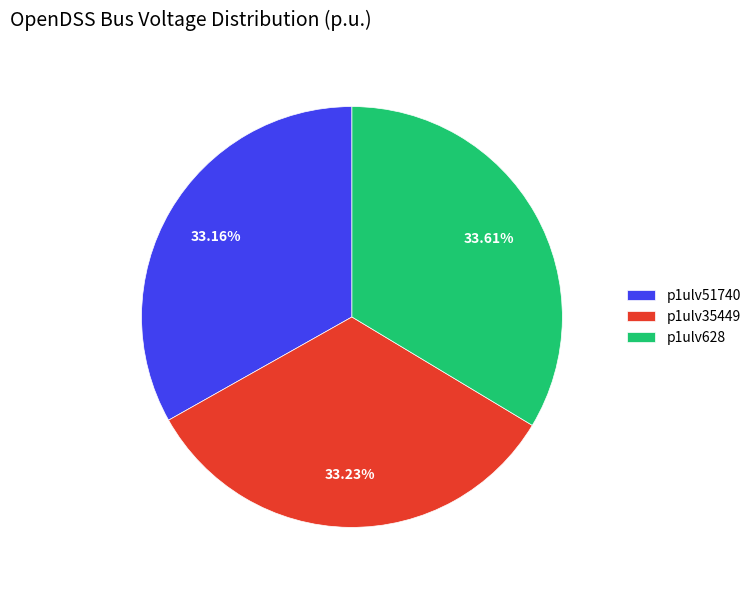

Combined, do p1ulv51740 and p1ulv35449 account for over 50%?

Yes